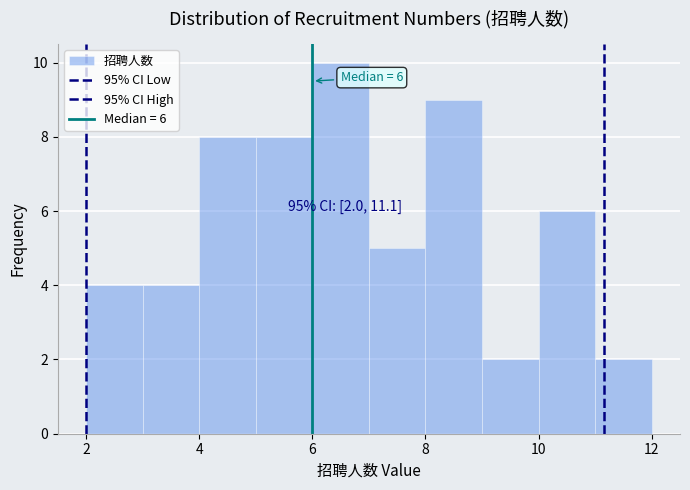

Over which range of the x-axis is the bar tallest?

6 to 7